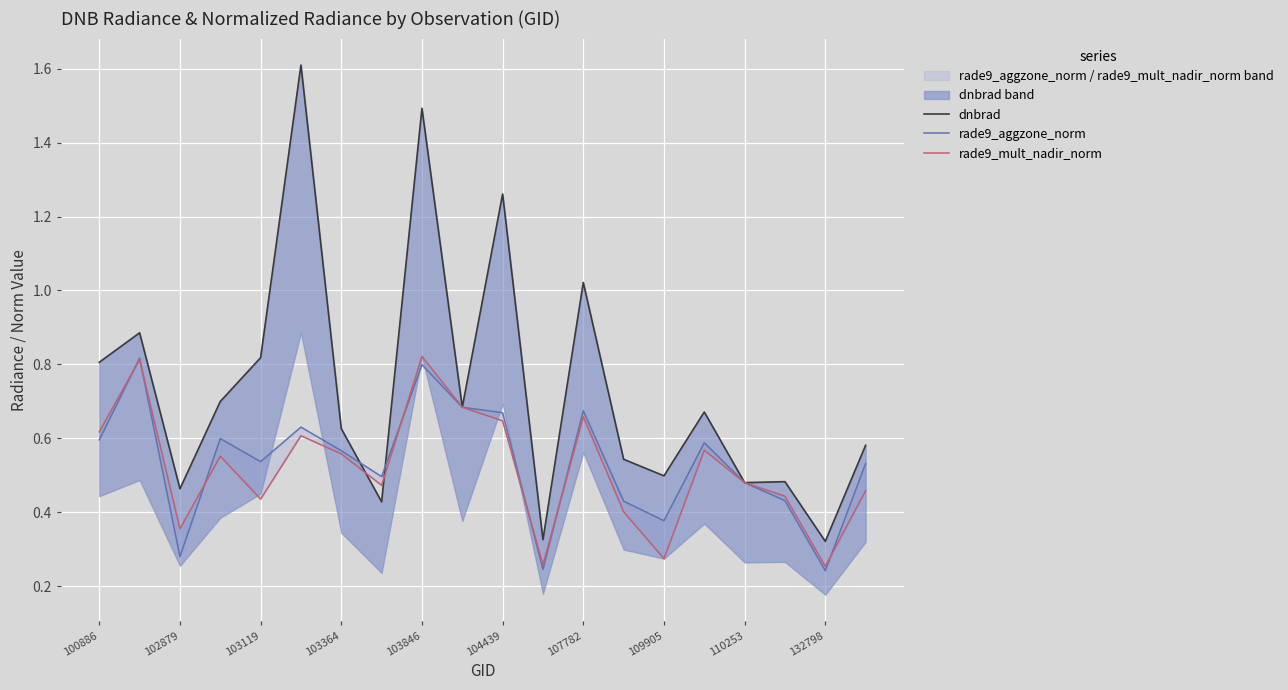

What is the average value of the rade9_mult_nadir_norm series?

0.5